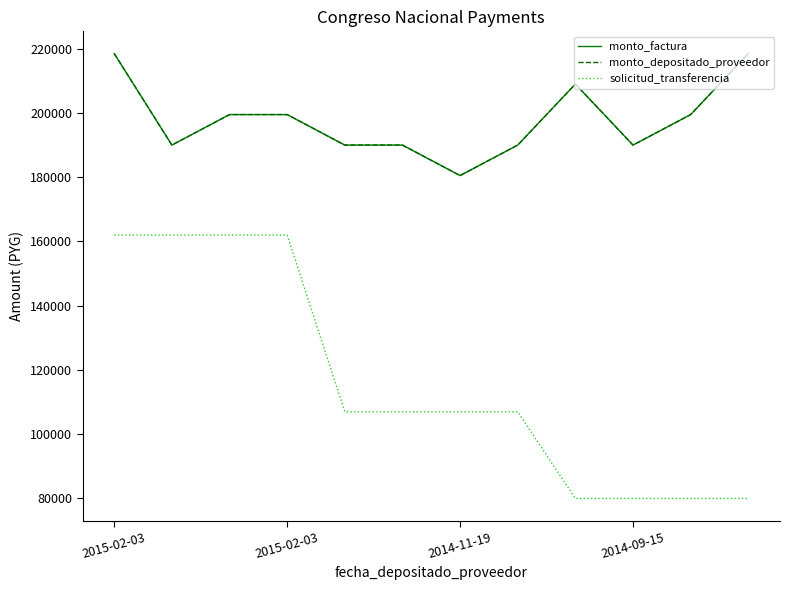

What is the difference between the second highest and second lowest values in the solicitud_transferencia series?

82050